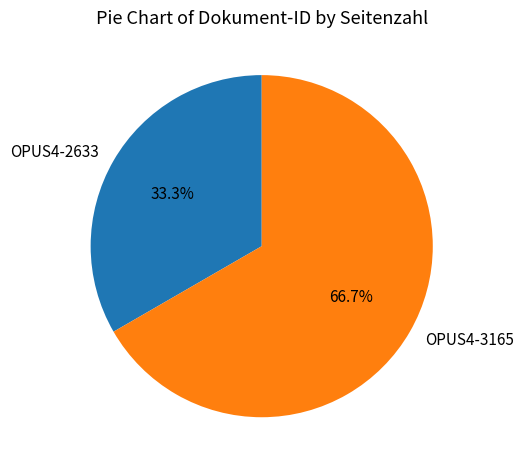

To the nearest percent, what portion does OPUS4-2633 represent?

33%